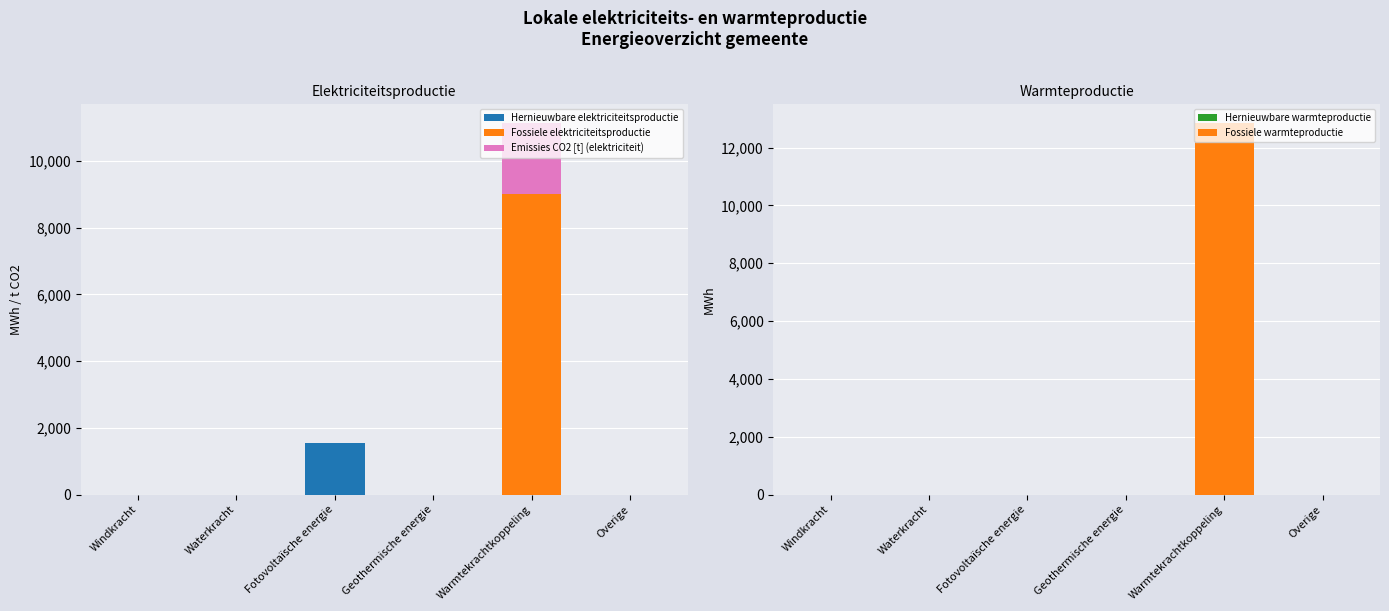

Which series has the largest range (max minus min)?

Fossiele warmteproductie